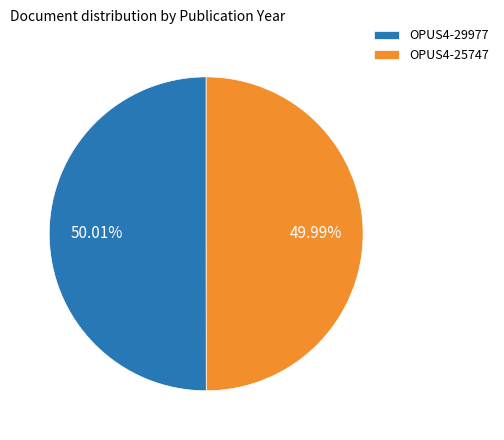

Is the sum of OPUS4-29977 and OPUS4-25747 greater than half?

Yes